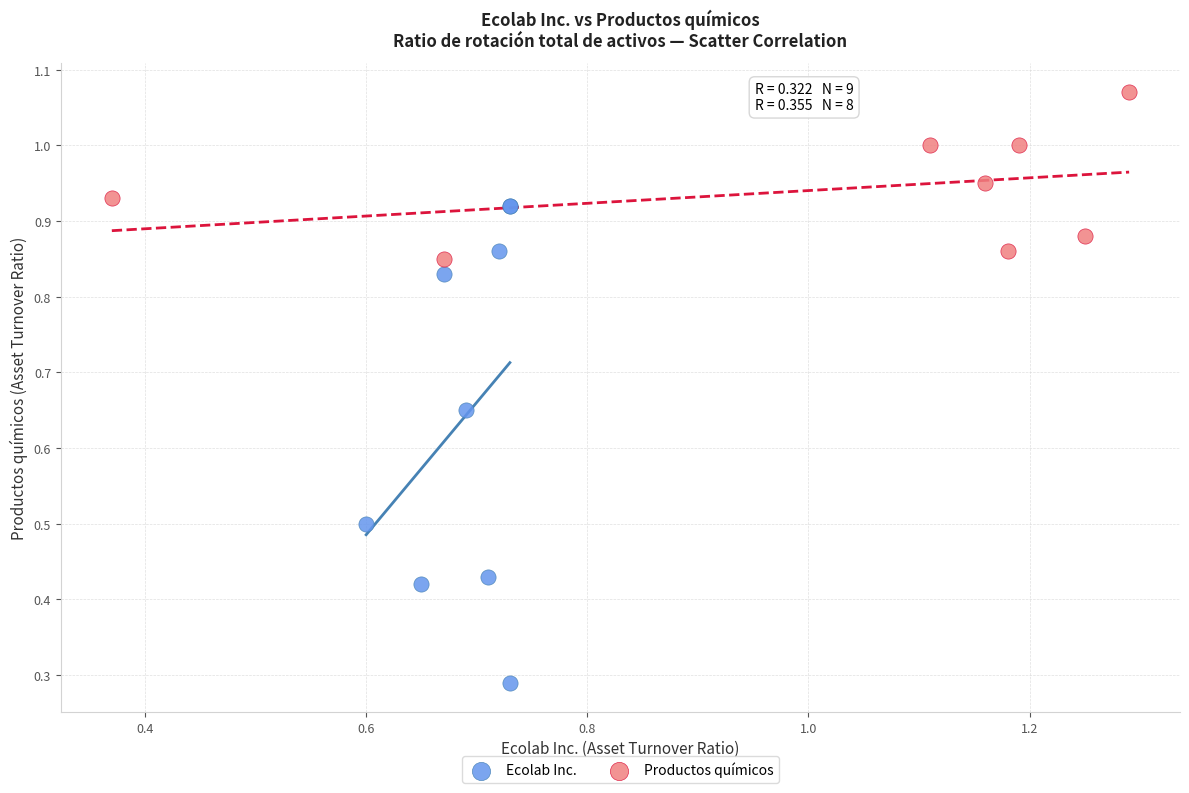

Which series contains the lowest Y value?

Ecolab Inc.